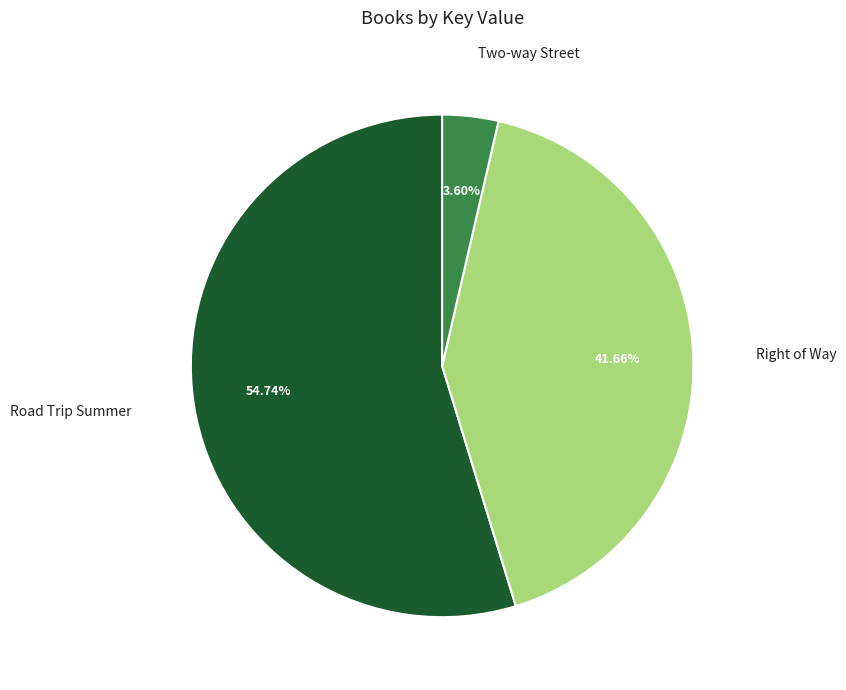

Is there any slice that represents more than half of the pie?

Yes